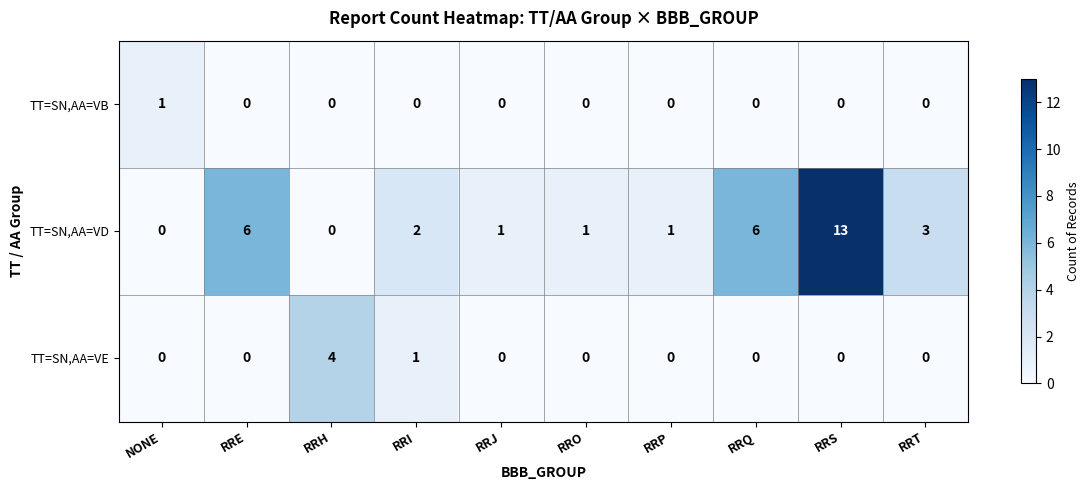

What is the difference between the highest and lowest values at RRJ?

1